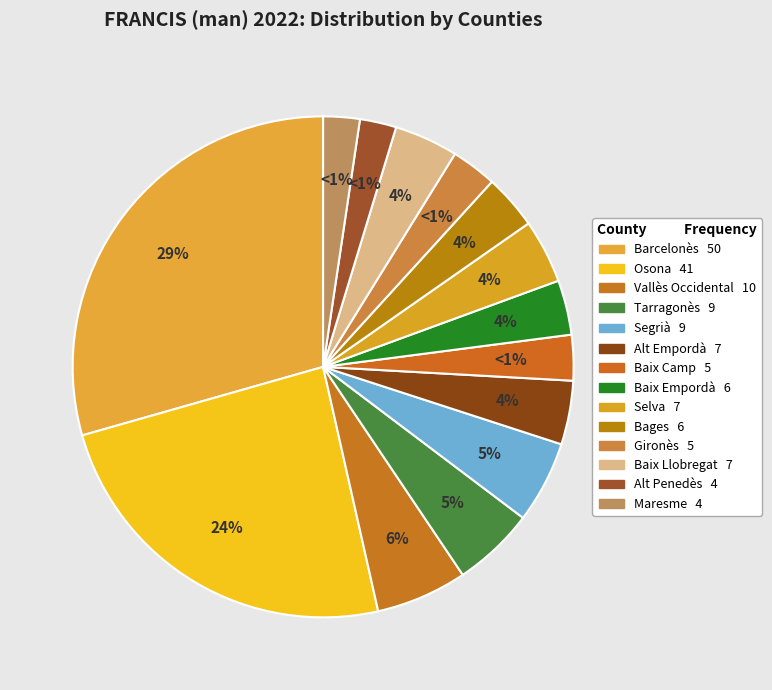

Which category has the smallest portion of the pie?

Alt Penedès